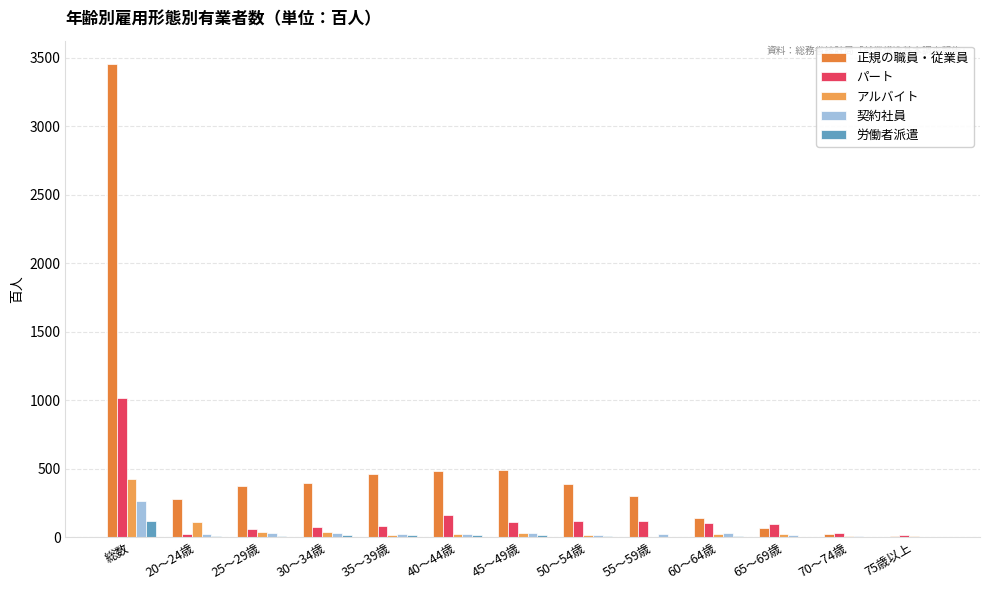

At which label does パート reach its peak?

総数